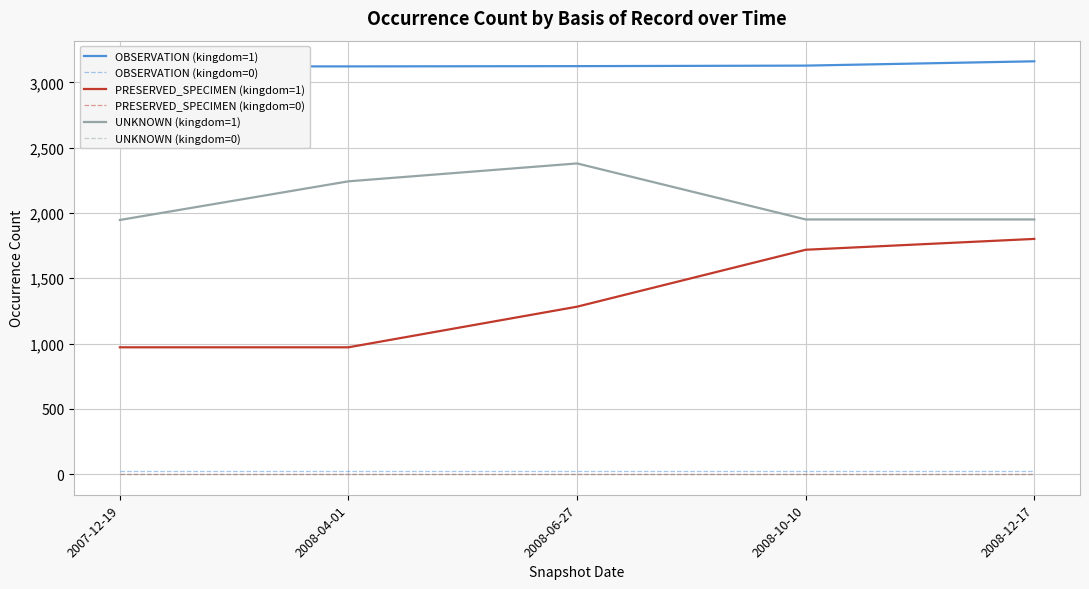

Count the number of data series in this chart.

6